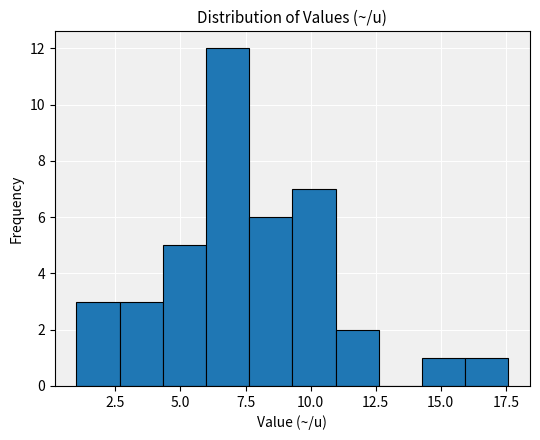

Read against the x-axis, roughly where is the centre of the tallest bar?

7.0